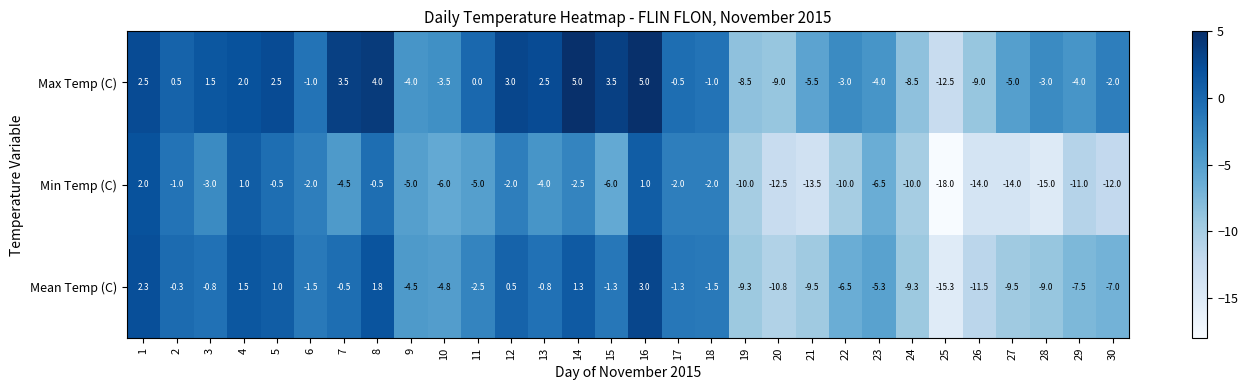

Between 4 and 15, which series saw the biggest shift?

Min Temp (C)